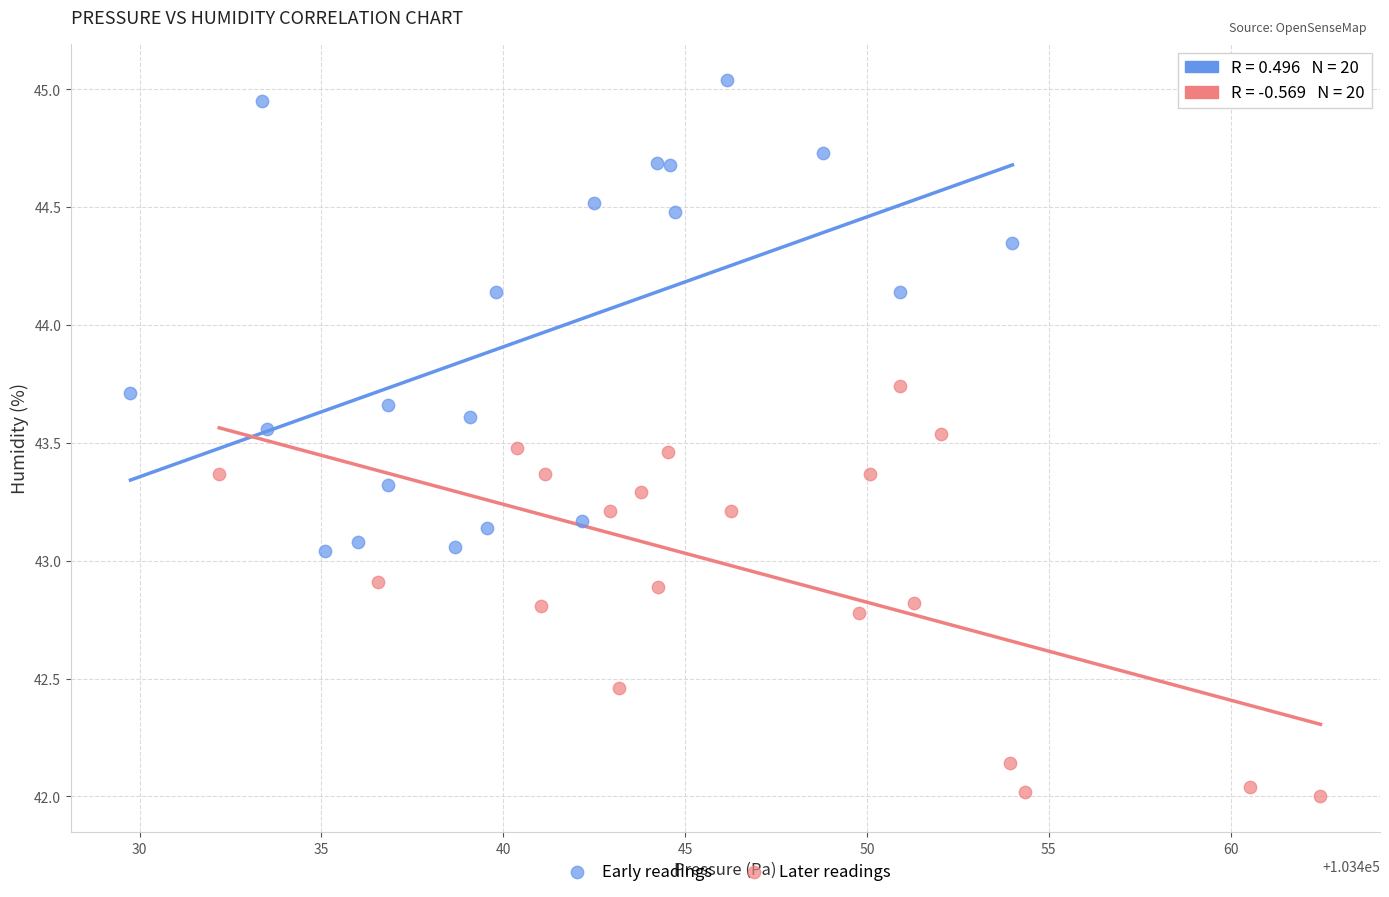

Which series contains the highest Y value?

Early readings